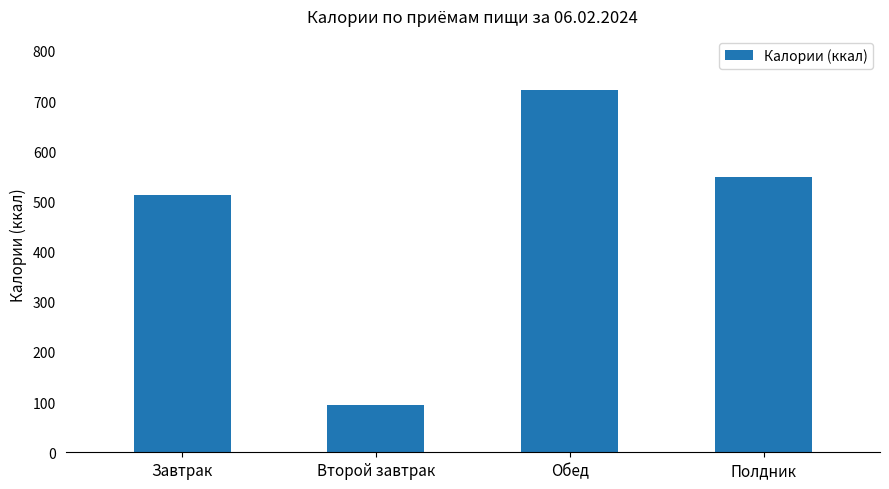

Reading right to left, extract all data points from this chart.

548.7	721.7	95.0	513.5